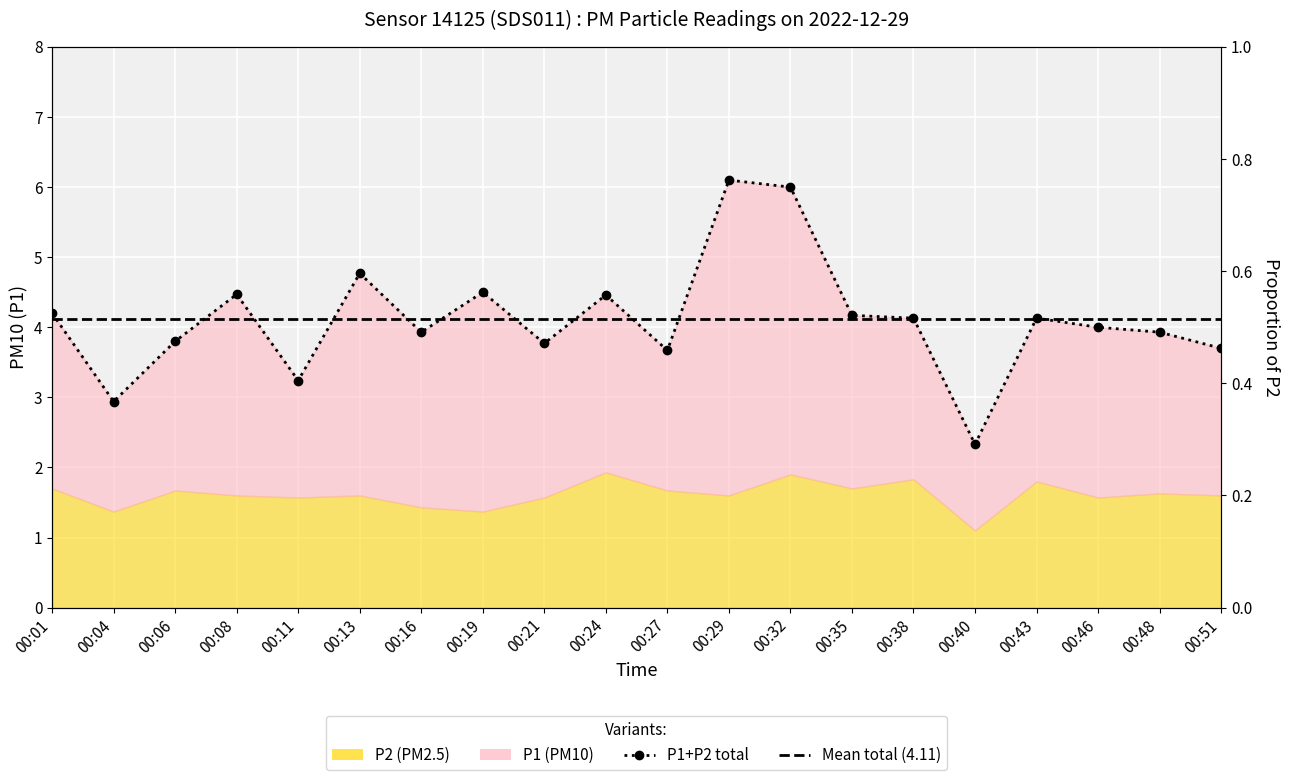

At which label does the data first exceed 4?

00:01